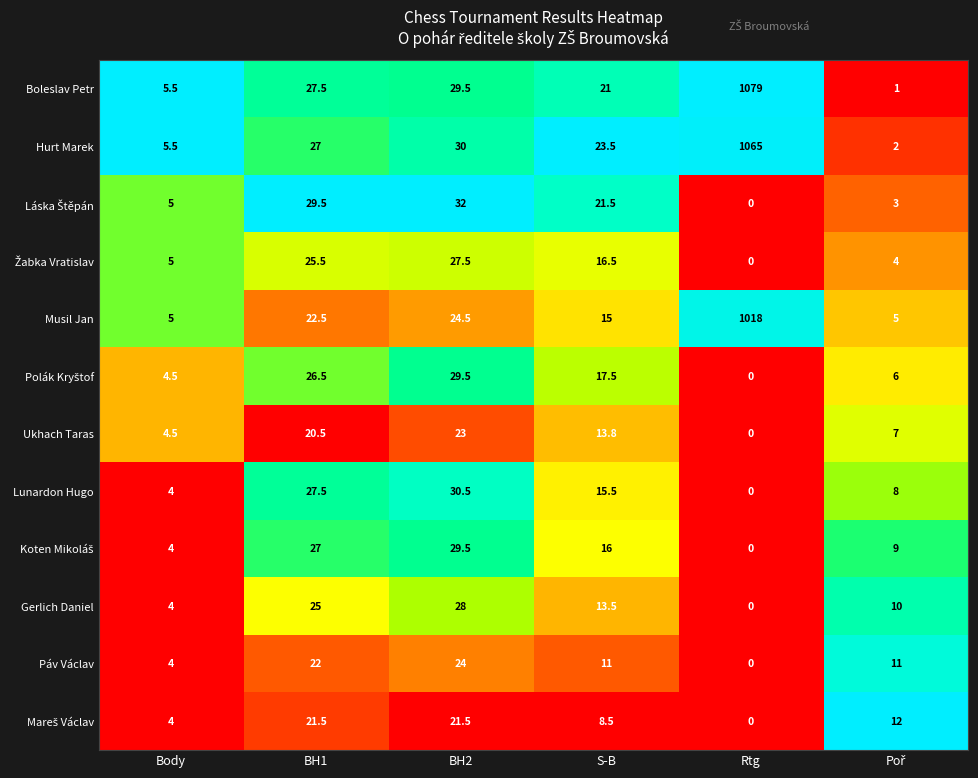

What is the sum of all Musil Jan values?

1090.0